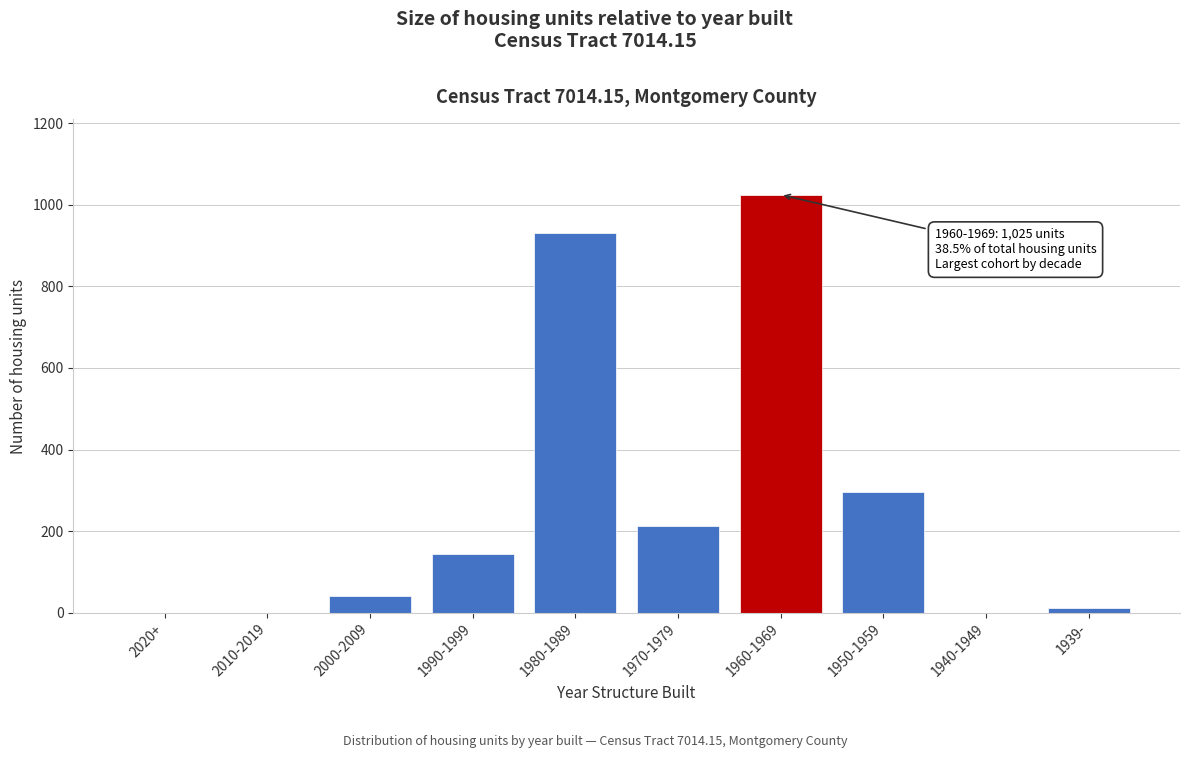

Reading left to right, what are all the values shown in this chart?

2020+=0	2010-2019=0	2000-2009=41	1990-1999=145	1980-1989=932	1970-1979=213	1960-1969=1025	1950-1959=297	1940-1949=0	1939-=11